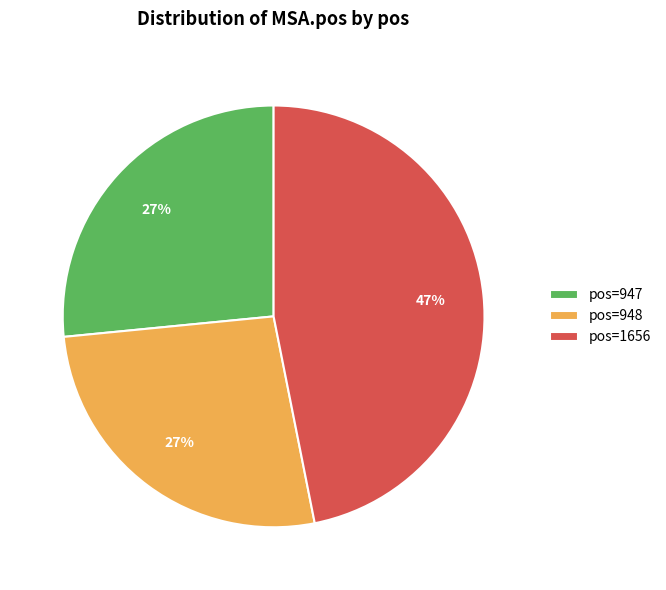

Which has a higher value, pos=1656 or pos=947?

pos=1656